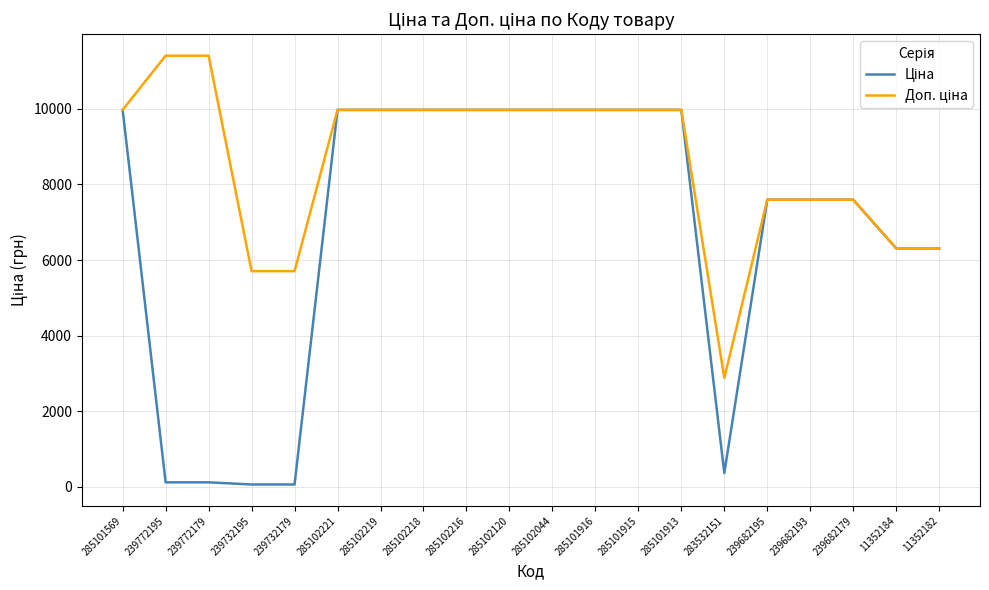

What position from the right is 285102120?

11